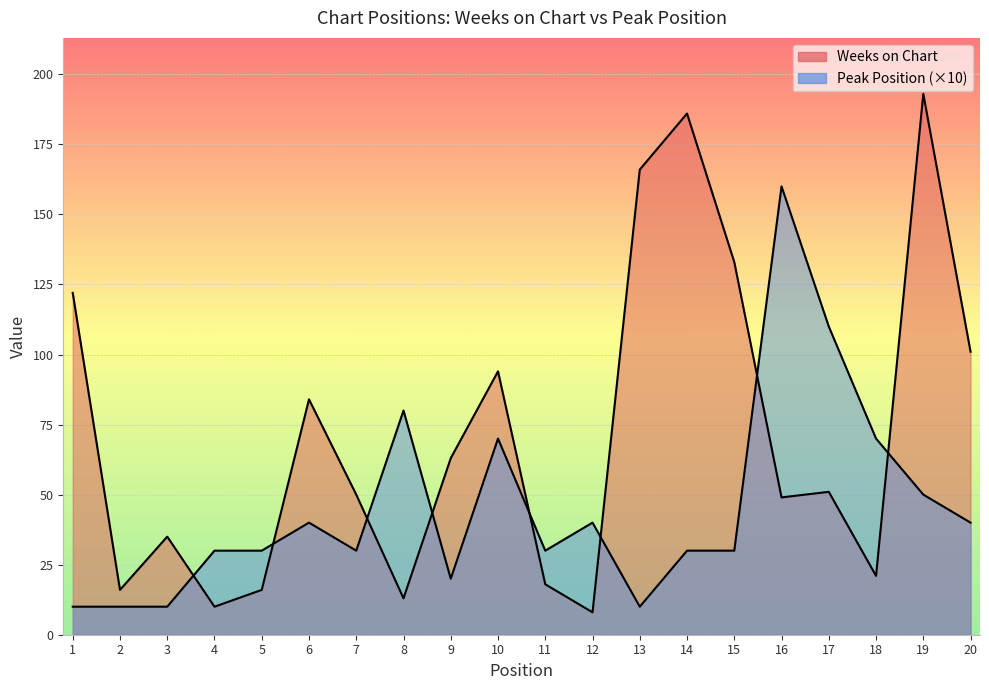

What is the total value across all series at 5?

46